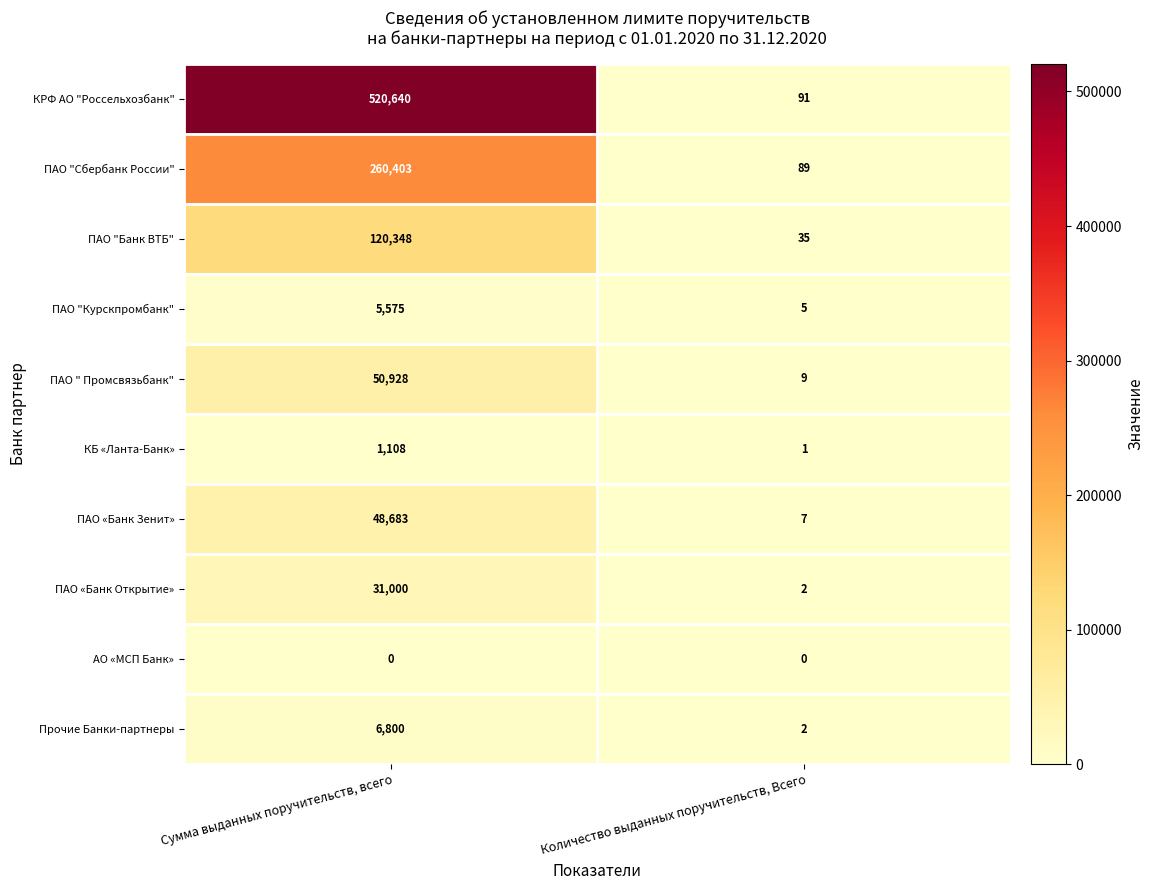

At which category is the sum across all series the highest?

Сумма выданных поручительств, всего